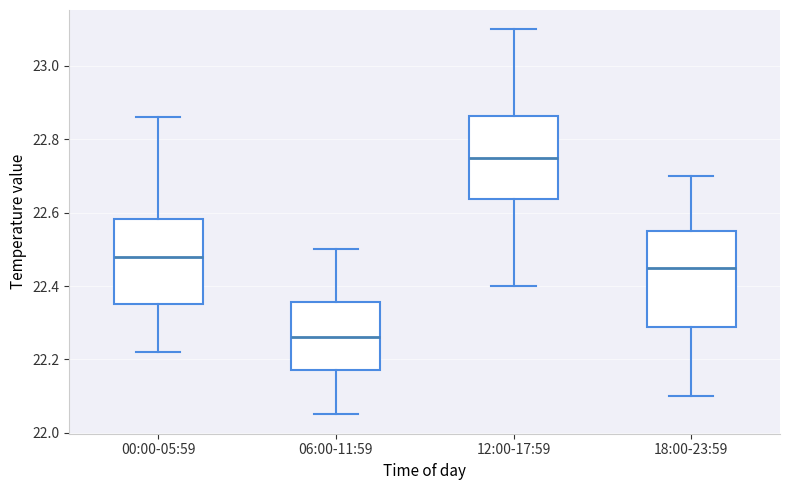

Which box is the tallest, from its lower edge to its upper edge?

18:00-23:59